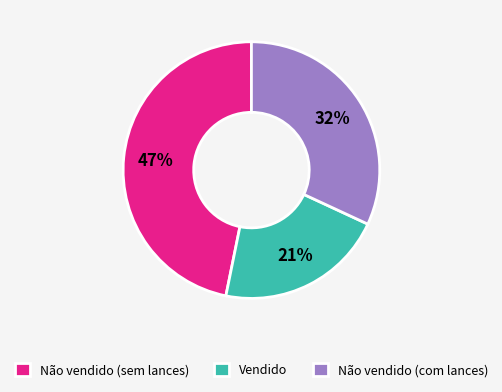

Is it true that Não vendido (com lances) is 32% of the pie?

True